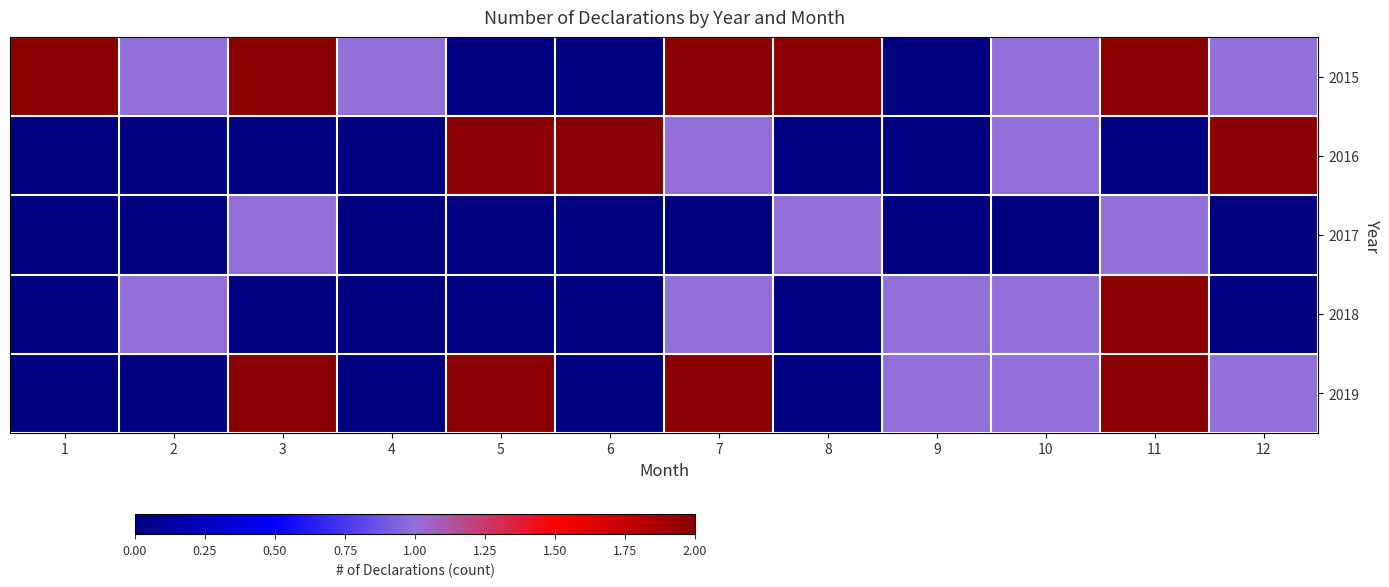

Rank the series at 1 from highest to lowest value.

2015, 2016, 2017, 2018, 2019